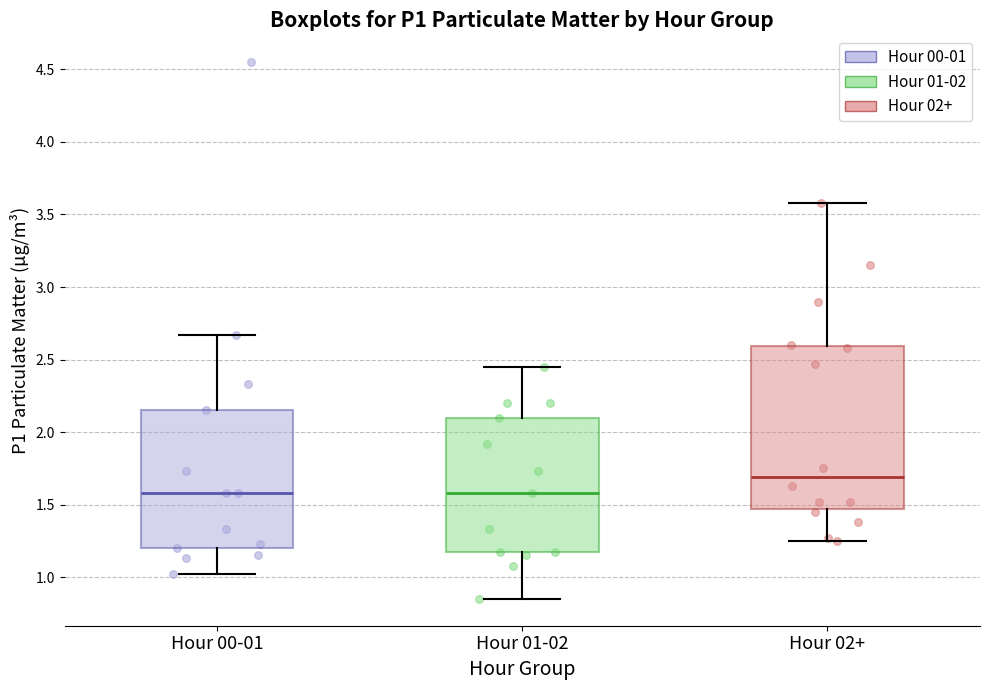

Reading left to right, transcribe this box plot: for each box, give where its median line is, the range the box spans, and where its two whiskers end, as read against the y-axis. The values are not printed on the chart, so give them approximately, as read against the axis.

Hour 00-01: median 1.60, box 1.20 to 2.15, whiskers 1.00 to 2.65
Hour 01-02: median 1.60, box 1.15 to 2.10, whiskers 0.85 to 2.45
Hour 02+: median 1.70, box 1.45 to 2.60, whiskers 1.25 to 3.60